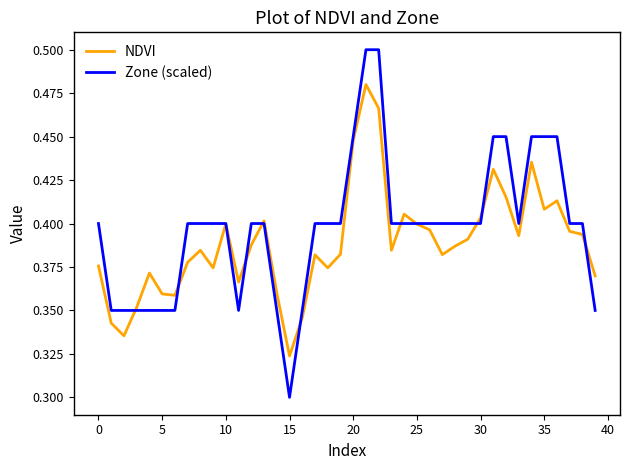

Which series has the widest spread of values?

Zone (scaled)